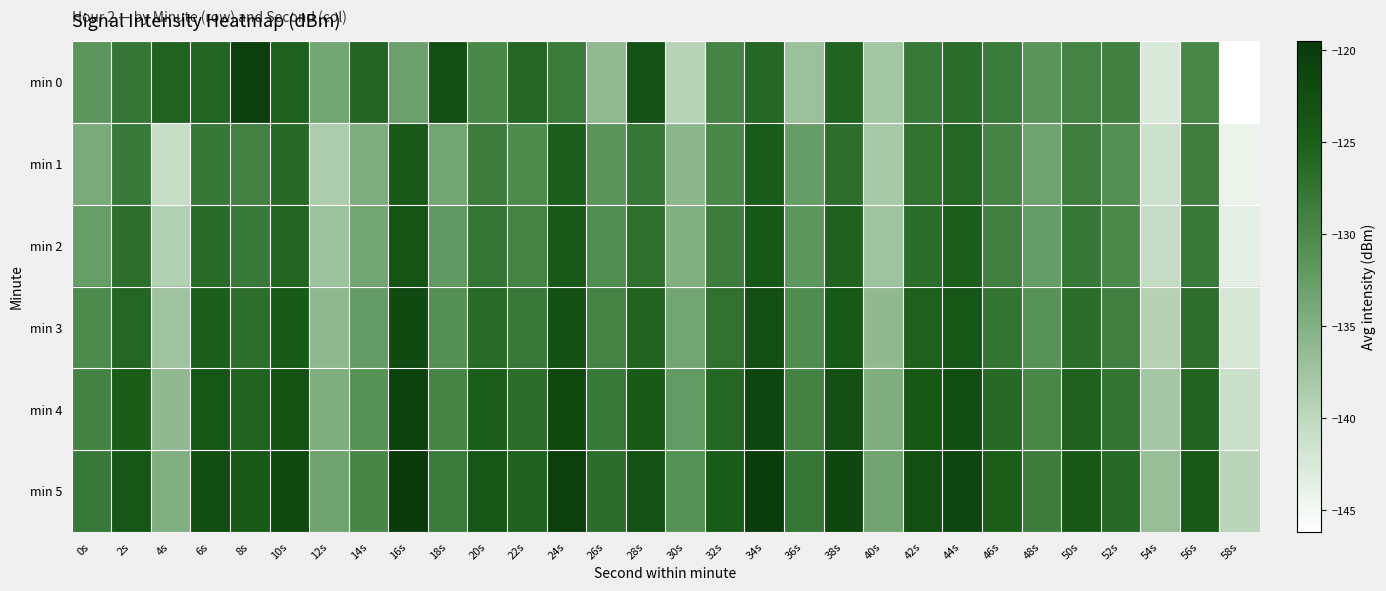

Which category has the lowest value across all series?

58s